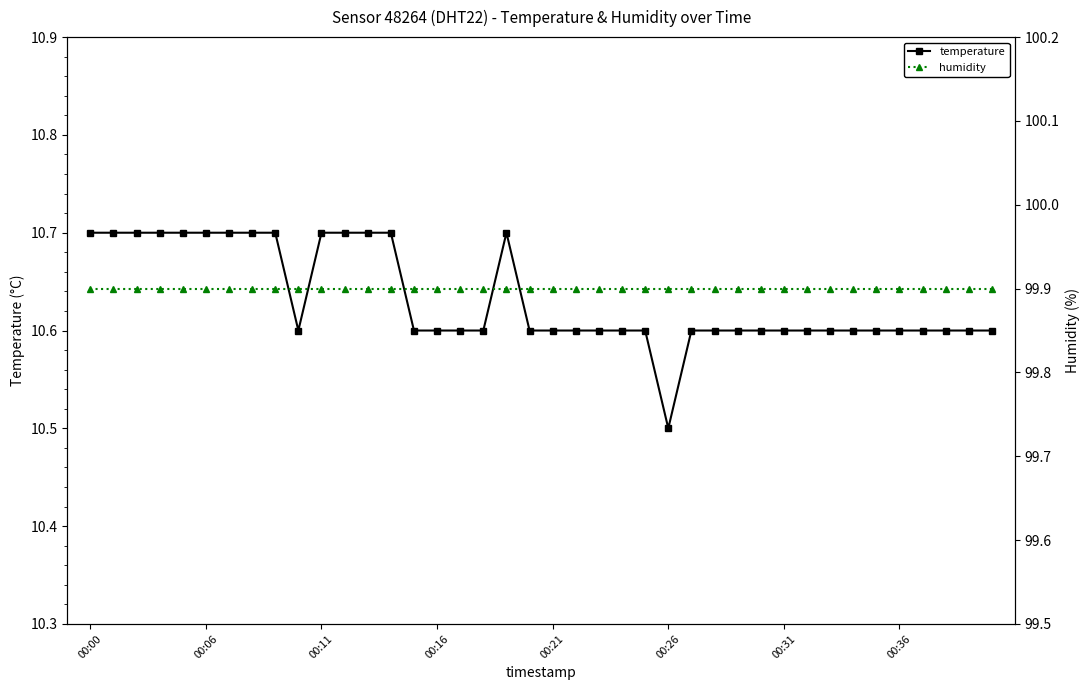

Is it true that temperature equals 10.7 at 00:06?

True